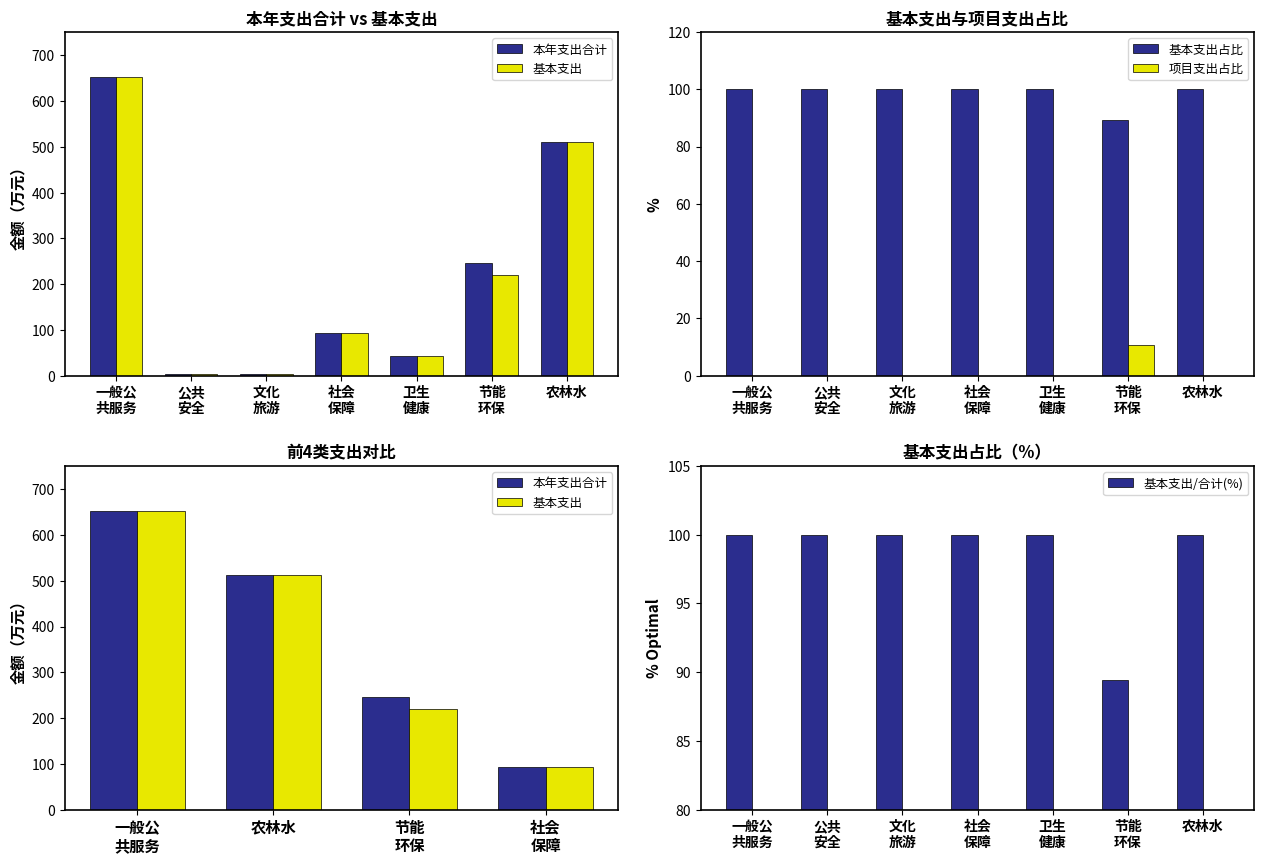

What is the lowest value of the 基本支出/合计(%) series?

89.4